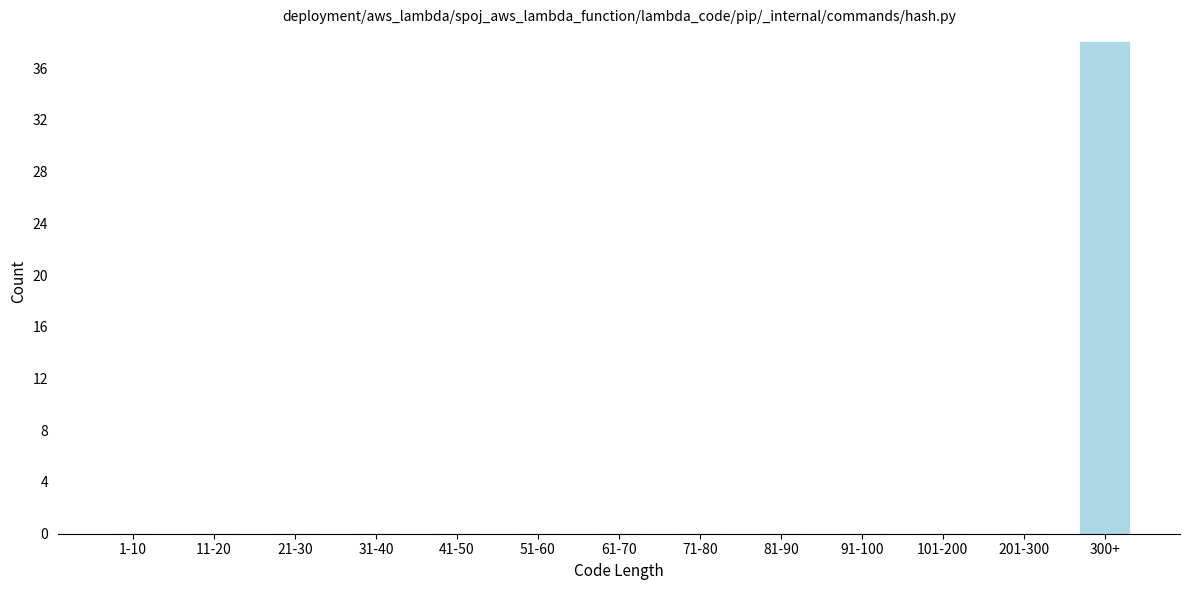

Reading left to right, list all the values displayed in this chart.

1-10=0	11-20=0	21-30=0	31-40=0	41-50=0	51-60=0	61-70=0	71-80=0	81-90=0	91-100=0	101-200=0	201-300=0	300+=38